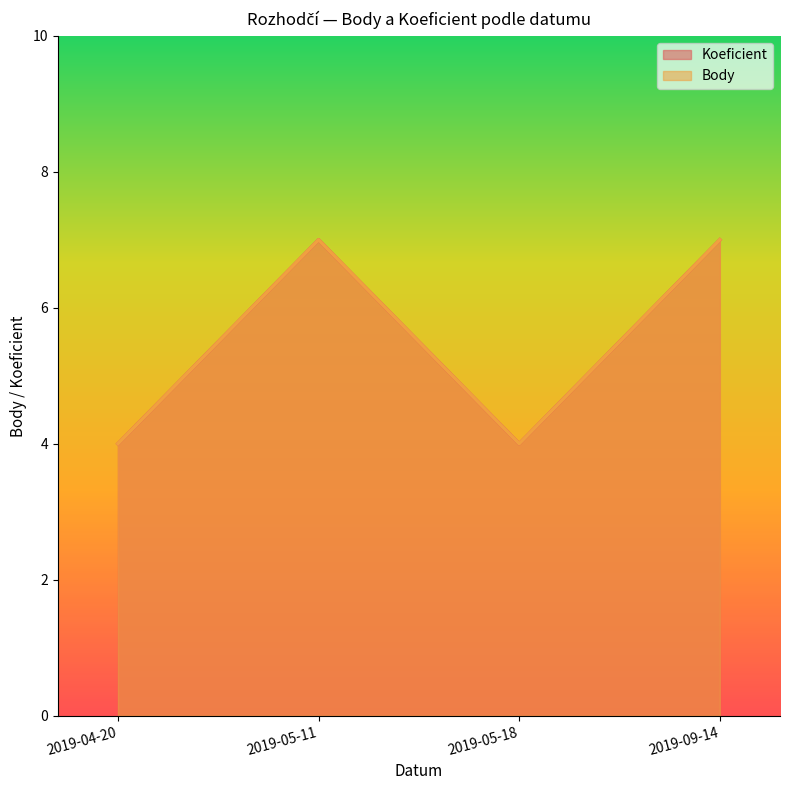

At which category is the sum across all series the highest?

2019-05-11